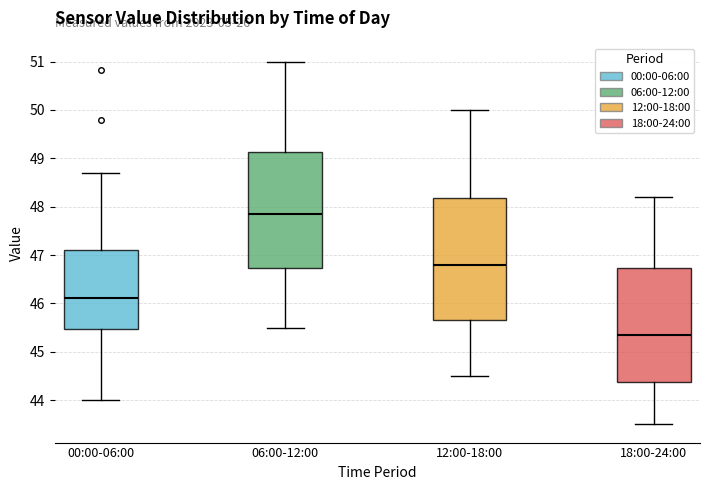

Reading left to right, transcribe this box plot: for each box, give where its median line is, the range the box spans, and where its two whiskers end, as read against the y-axis. The values are not printed on the chart, so give them approximately, as read against the axis.

00:00-06:00: median 46.1, box 45.5 to 47.1, whiskers 44.0 to 48.7
06:00-12:00: median 47.9, box 46.7 to 49.1, whiskers 45.5 to 51.0
12:00-18:00: median 46.8, box 45.7 to 48.2, whiskers 44.5 to 50.0
18:00-24:00: median 45.4, box 44.4 to 46.7, whiskers 43.5 to 48.2